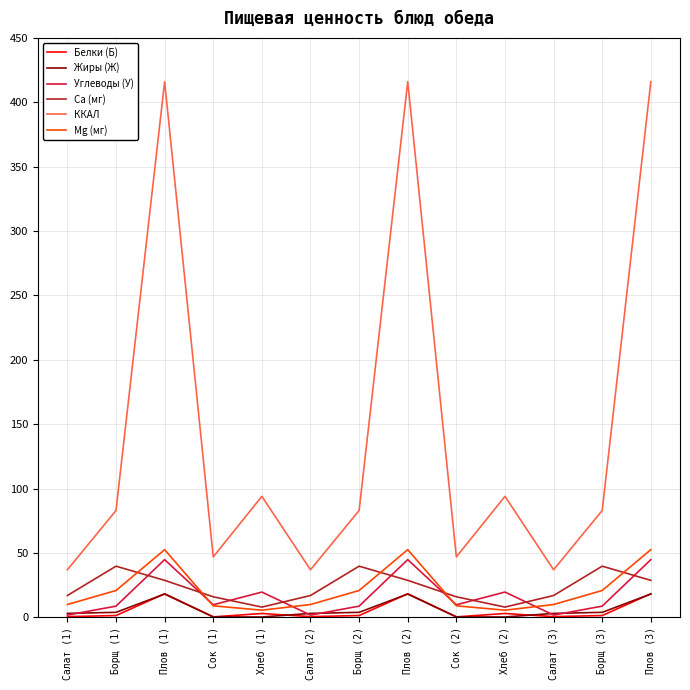

Is the value of Белки (Б) at Борщ (3) greater than the value of ККАЛ at Салат (1)?

No